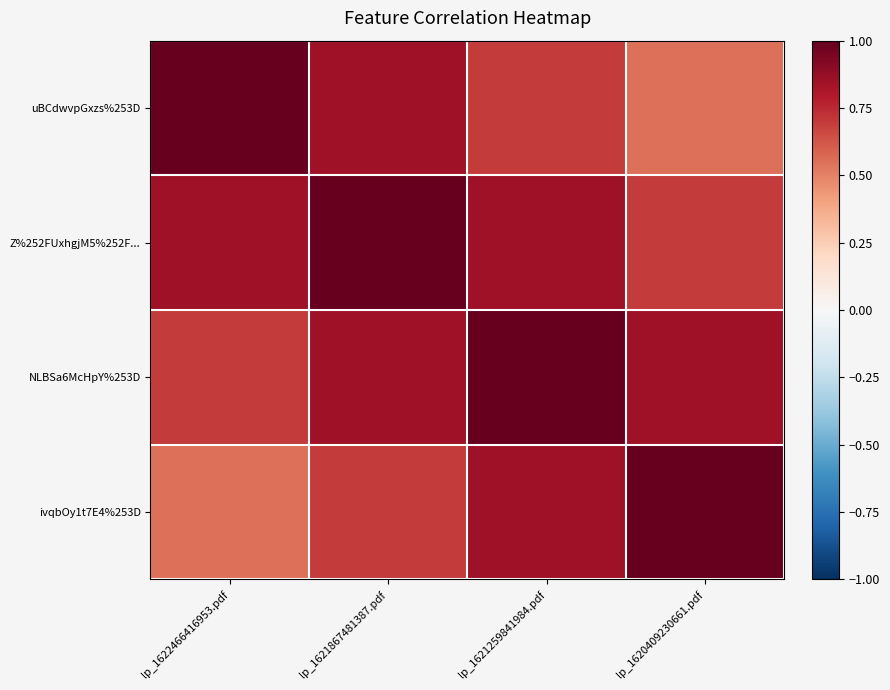

Which series has the largest total across all categories?

Z%252FUxhgjM5%252F...